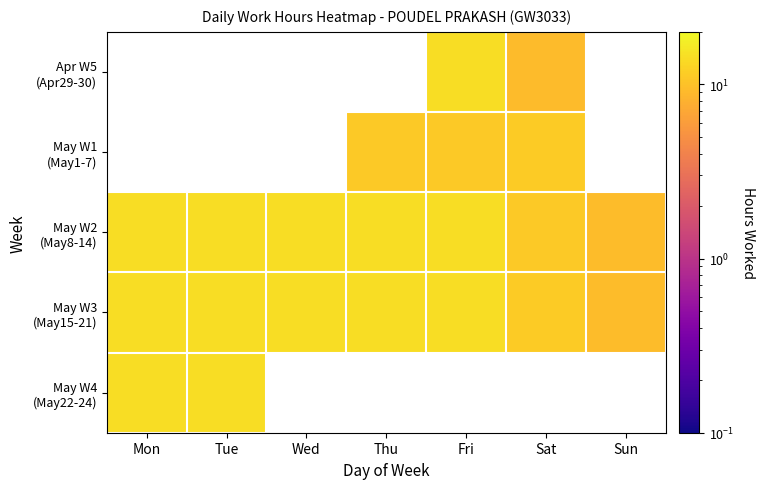

Which series has the largest total across all categories?

May W3 (May15-21)